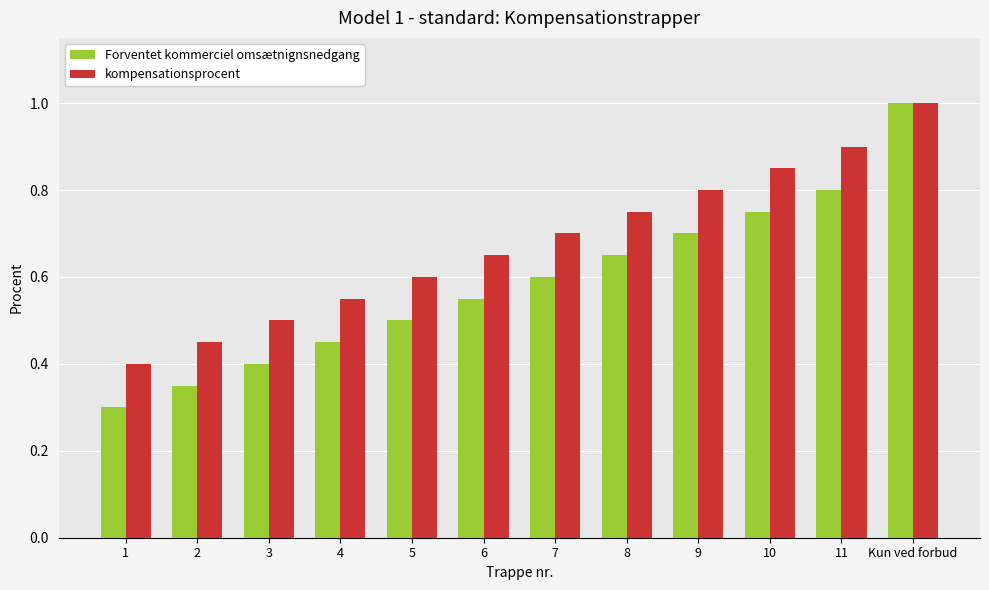

How many bars are there in each group?

2